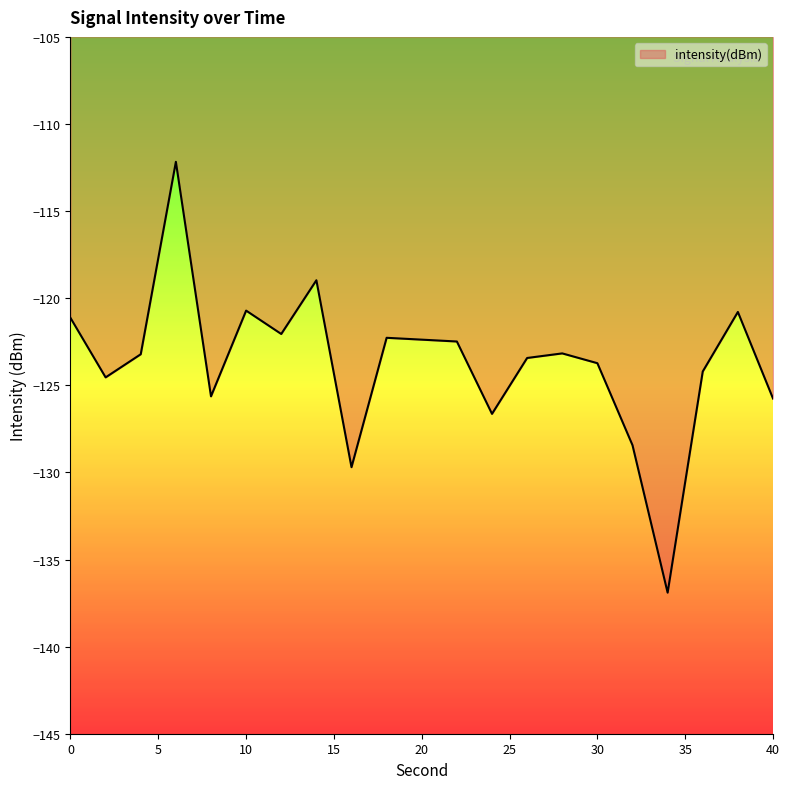

How many distinct data groups are displayed?

1